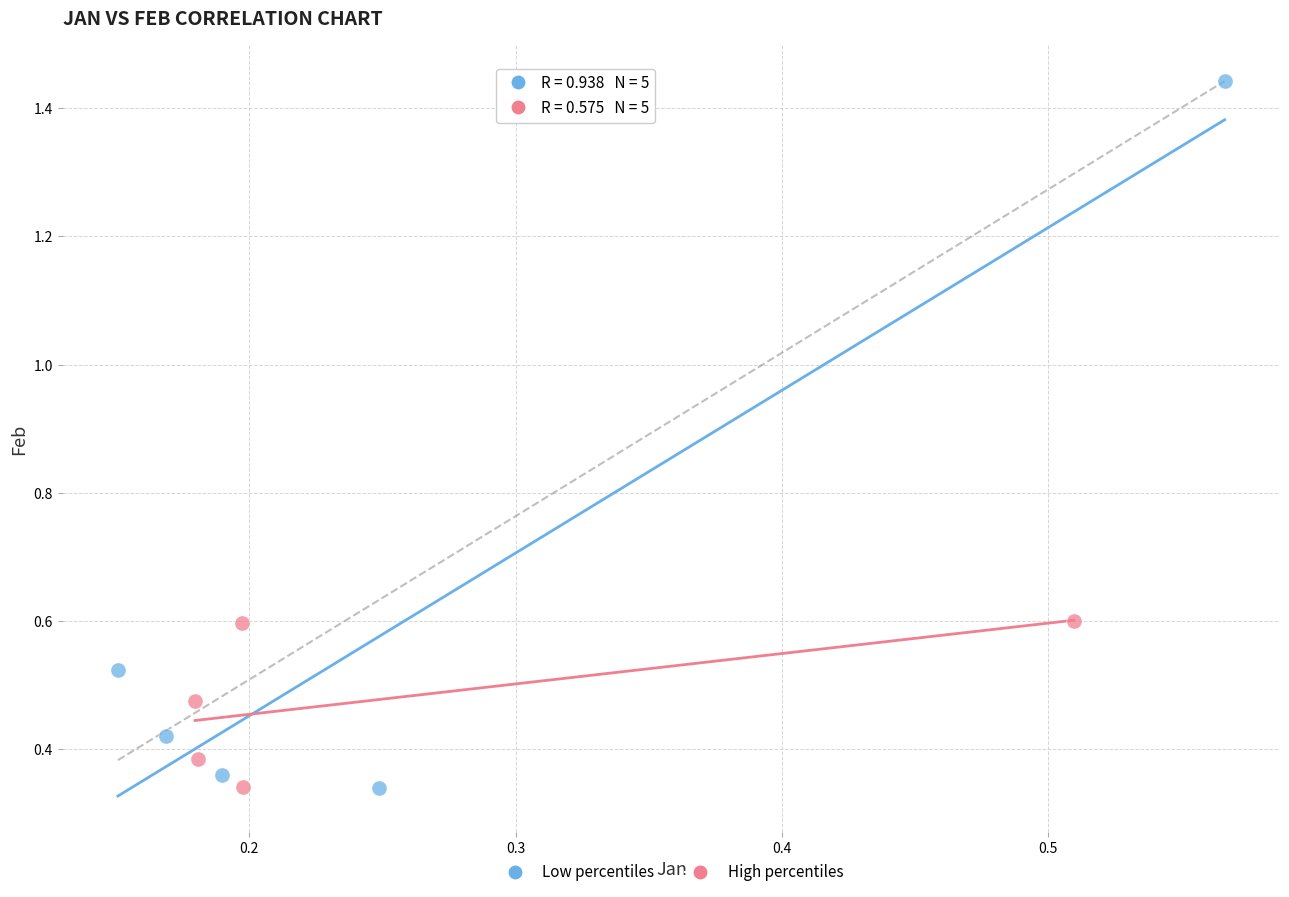

Which series reaches the maximum Y coordinate?

Low percentiles